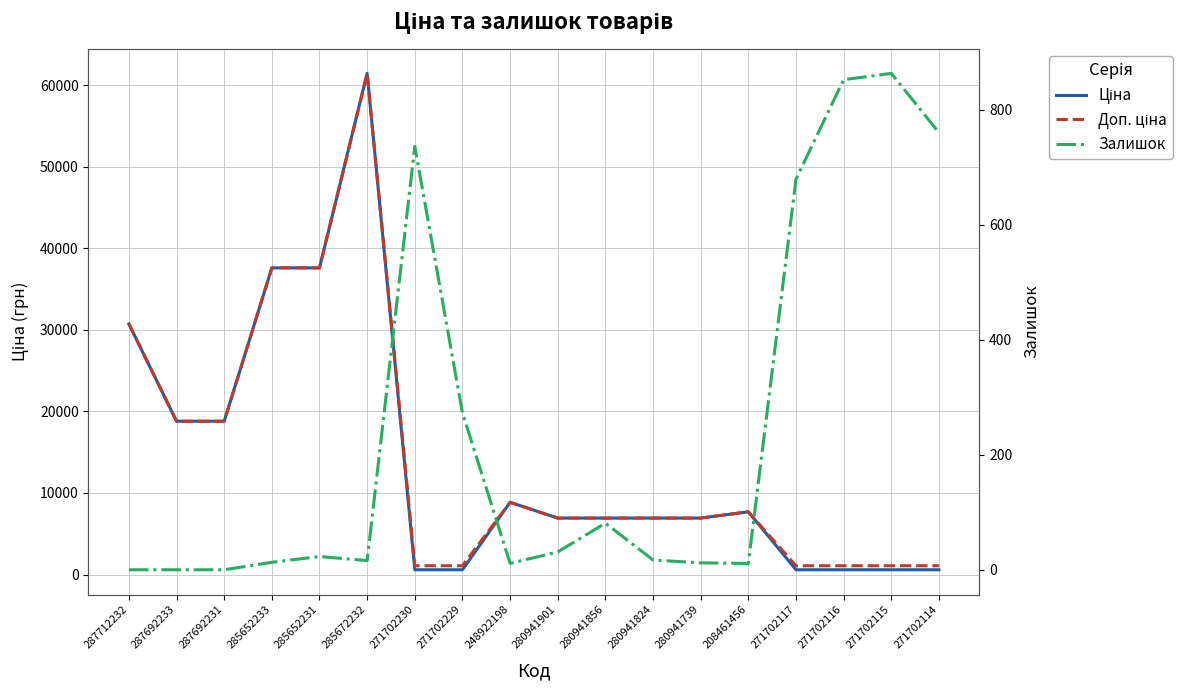

What is the difference between the maximum and minimum values in the Доп. ціна series?

60352.6